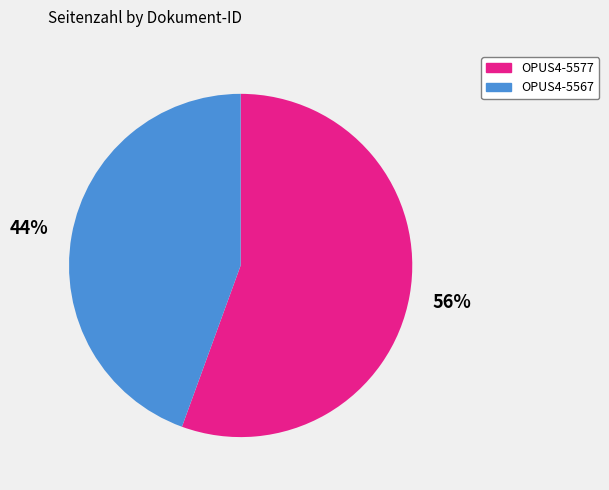

What is the majority slice?

OPUS4-5577